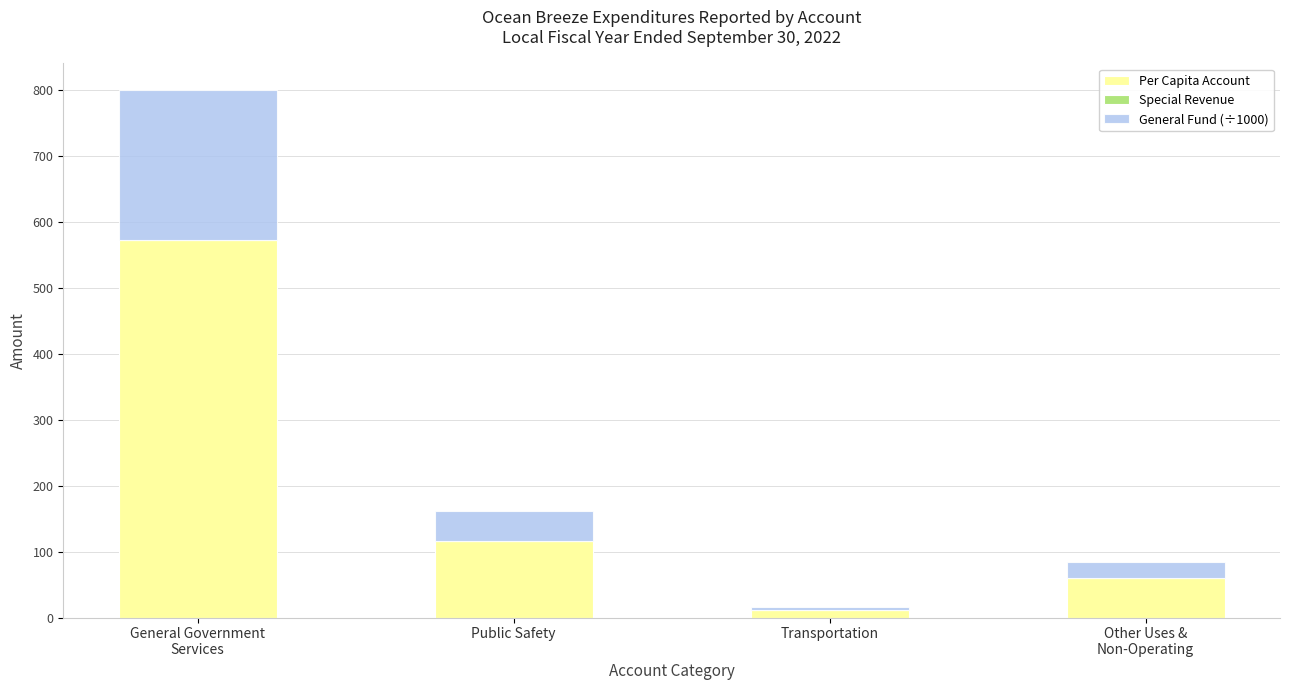

What is the total value across all series at Public Safety?

161.7